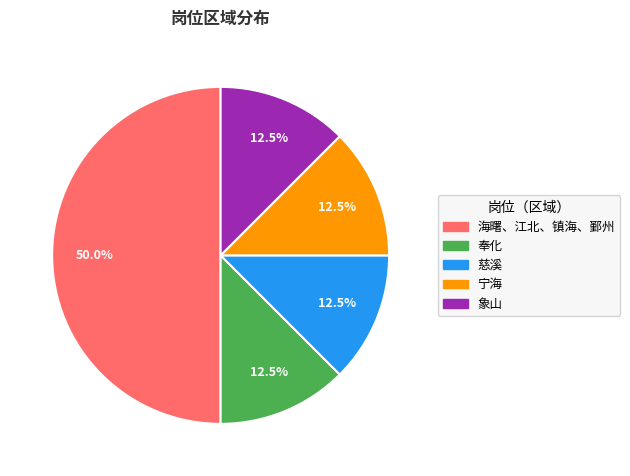

Does 慈溪 represent more than half of the total?

No